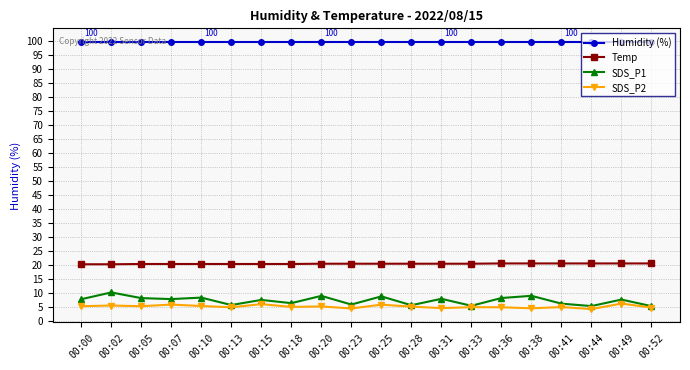

How many lines are shown in the chart?

4